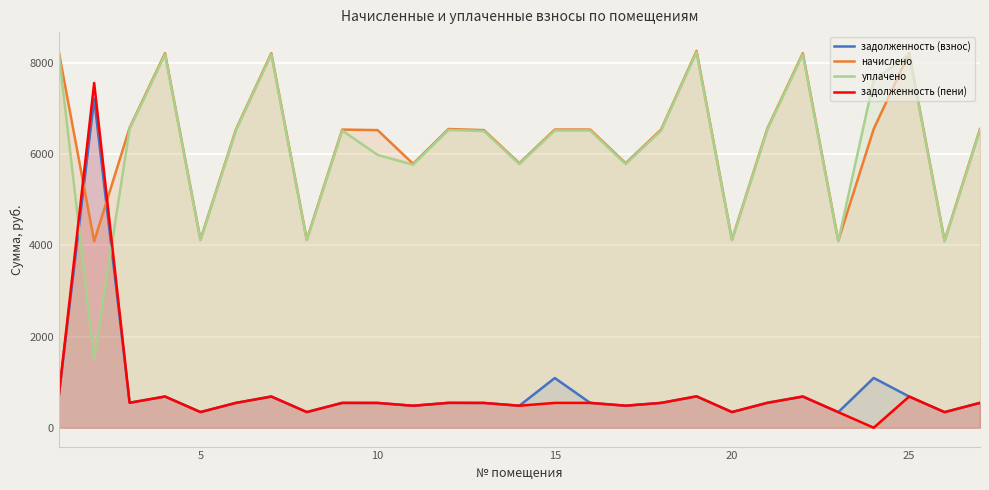

What is the highest value of the начислено series?

8261.4